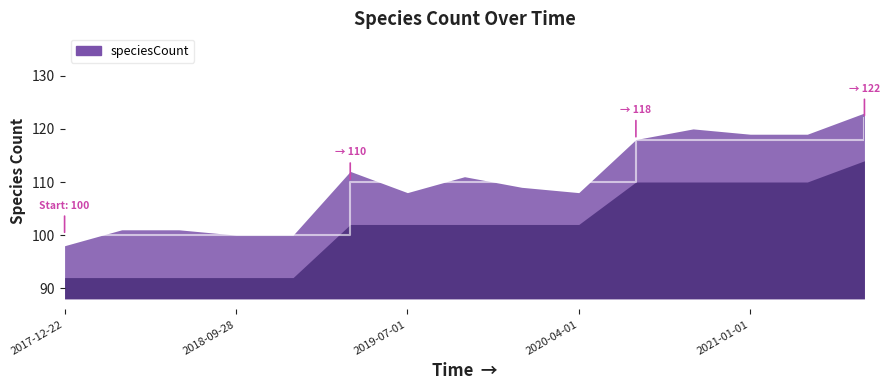

What is the value of the 3rd point from the left?

100